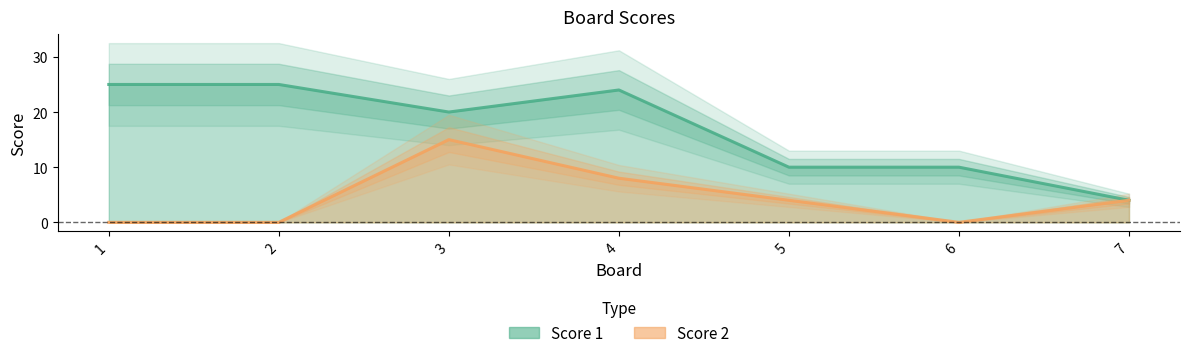

Where does the Score 2 series first go above 4?

3